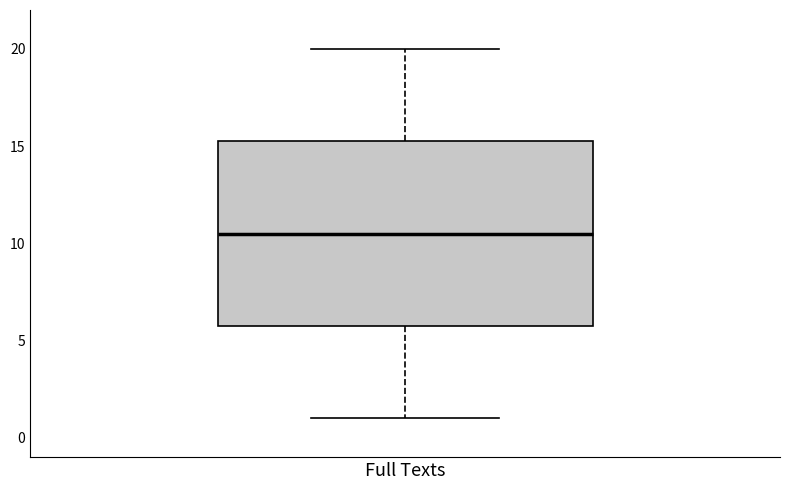

Transcribe this box plot: give where the median line is, the range the box spans, and where the two whiskers end, as read against the y-axis. The values are not printed on the chart, so give them approximately, as read against the axis.

median 10.5, box 6.0 to 15.5, whiskers 1.0 to 20.0